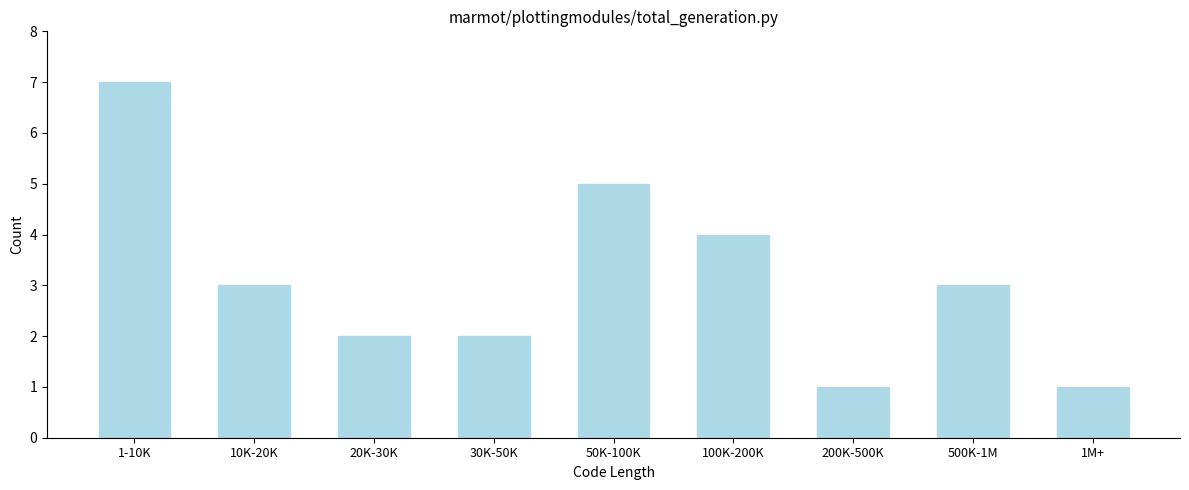

Reading left to right, what are all the values shown in this chart?

7	3	2	2	5	4	1	3	1